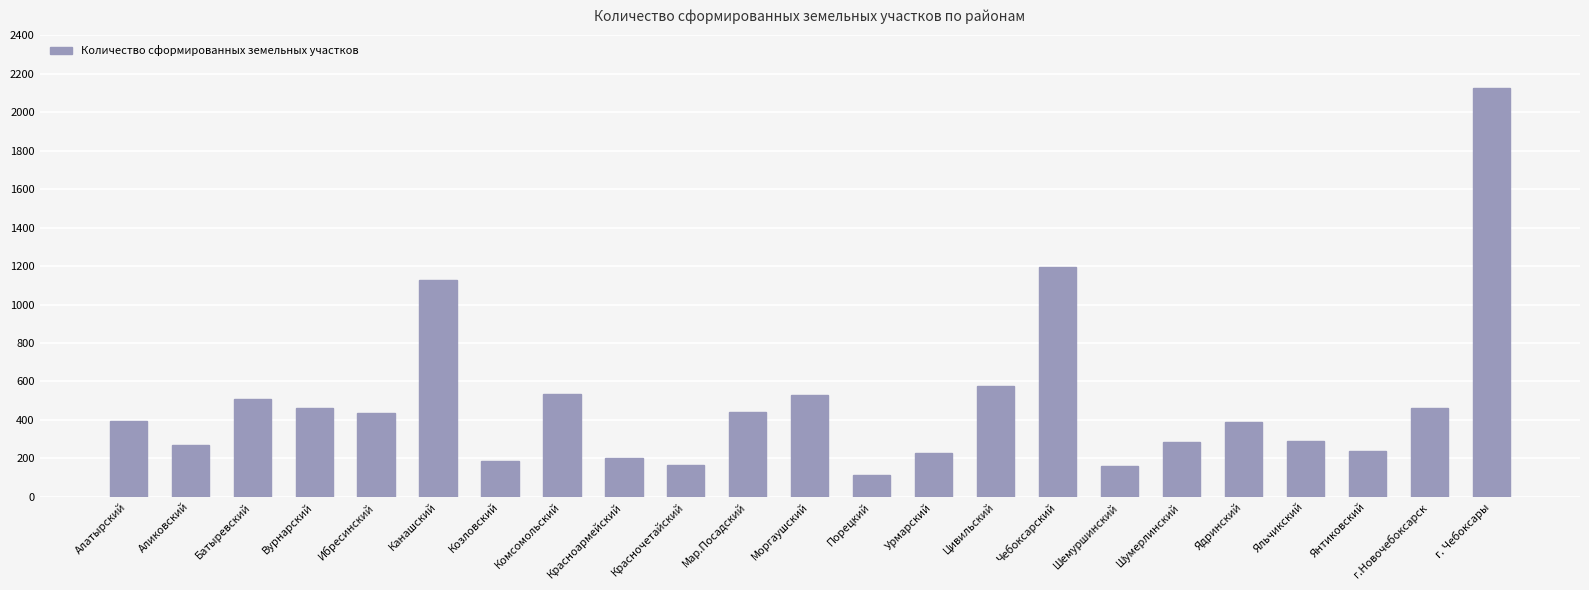

What is the sum of all values?

11306